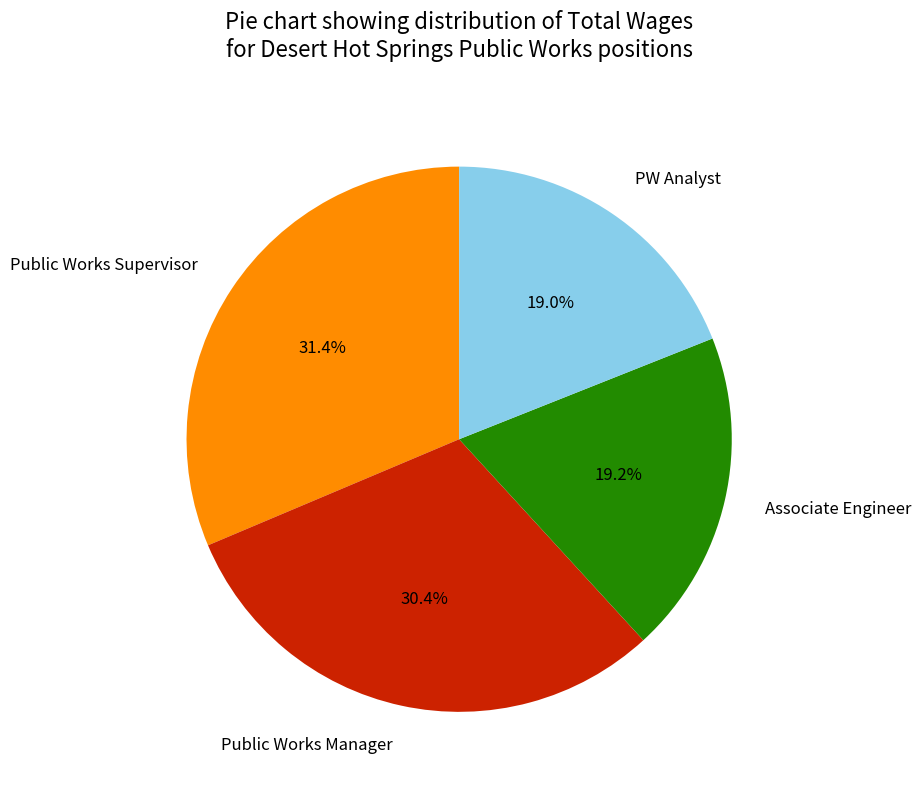

How many slices are in this pie chart?

4